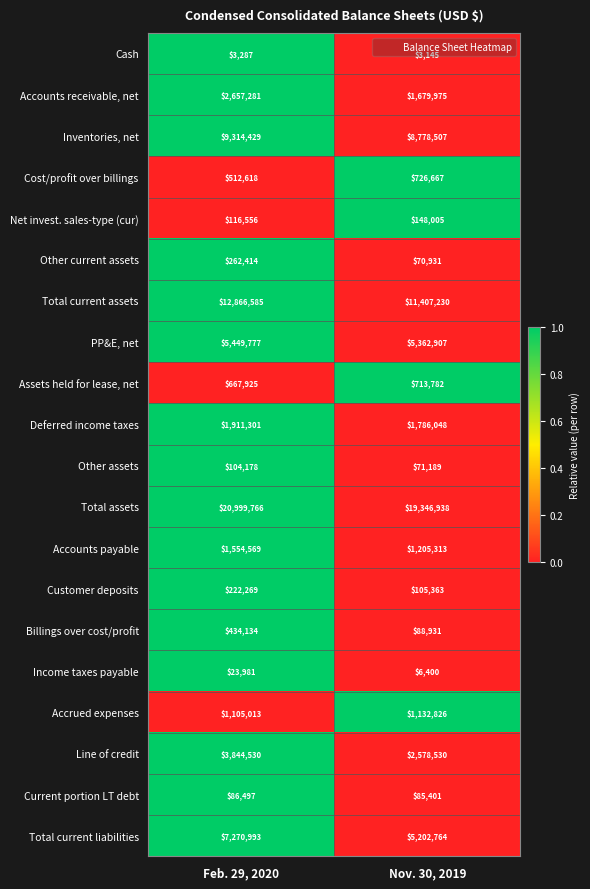

What is the maximum value for Customer deposits?

222269